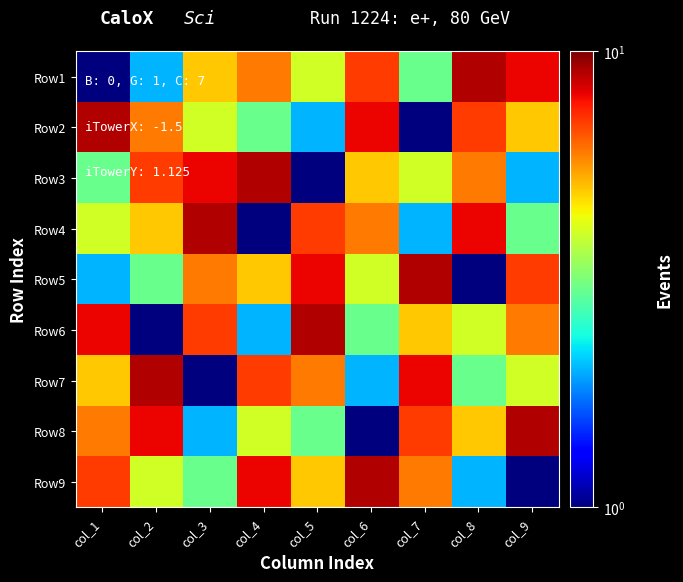

At which category does the chart reach its peak across all series?

col_8